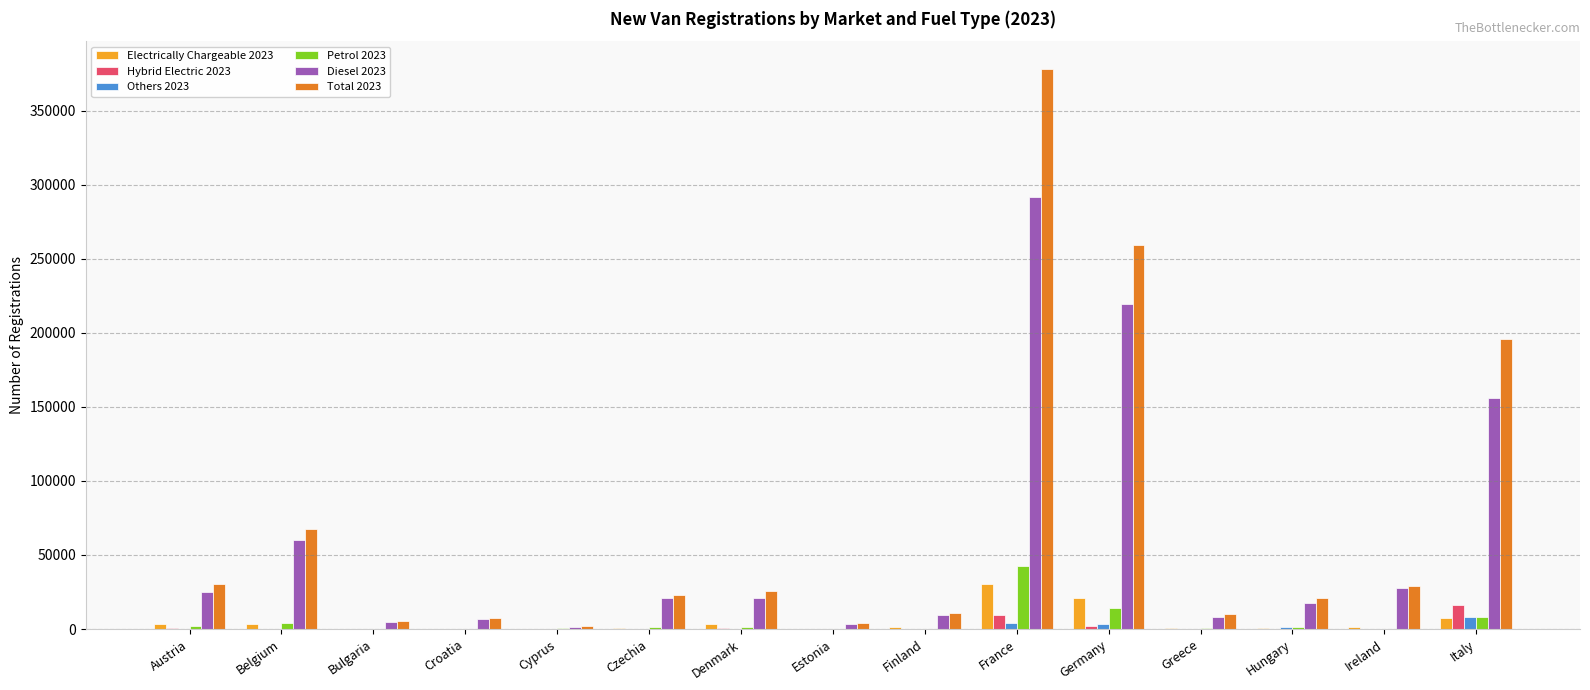

The Diesel 2023 series shows 20701 at Denmark. True or false?

True